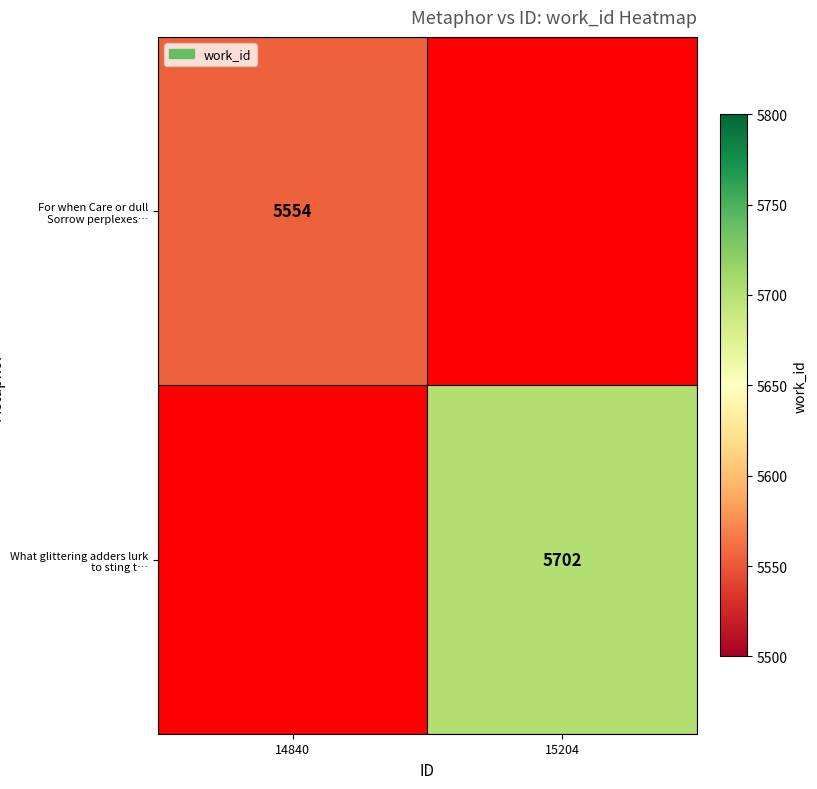

At how many categories does at least one series exceed 5701?

1